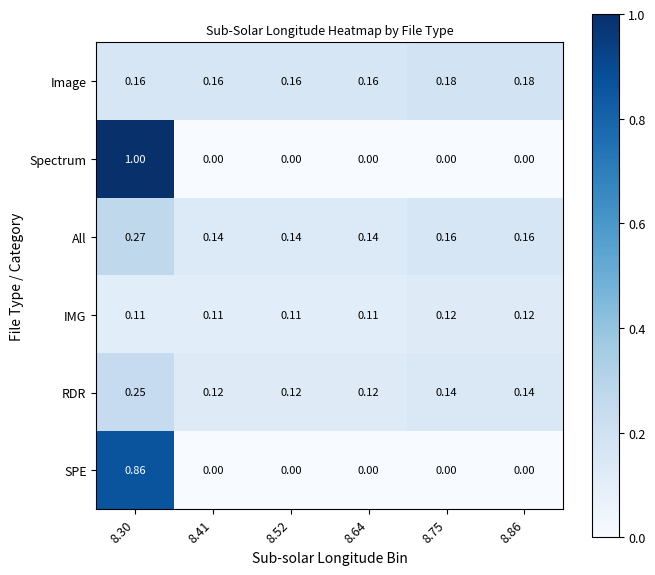

Rank the series by their maximum value, from lowest to highest.

IMG, Image, RDR, All, SPE, Spectrum